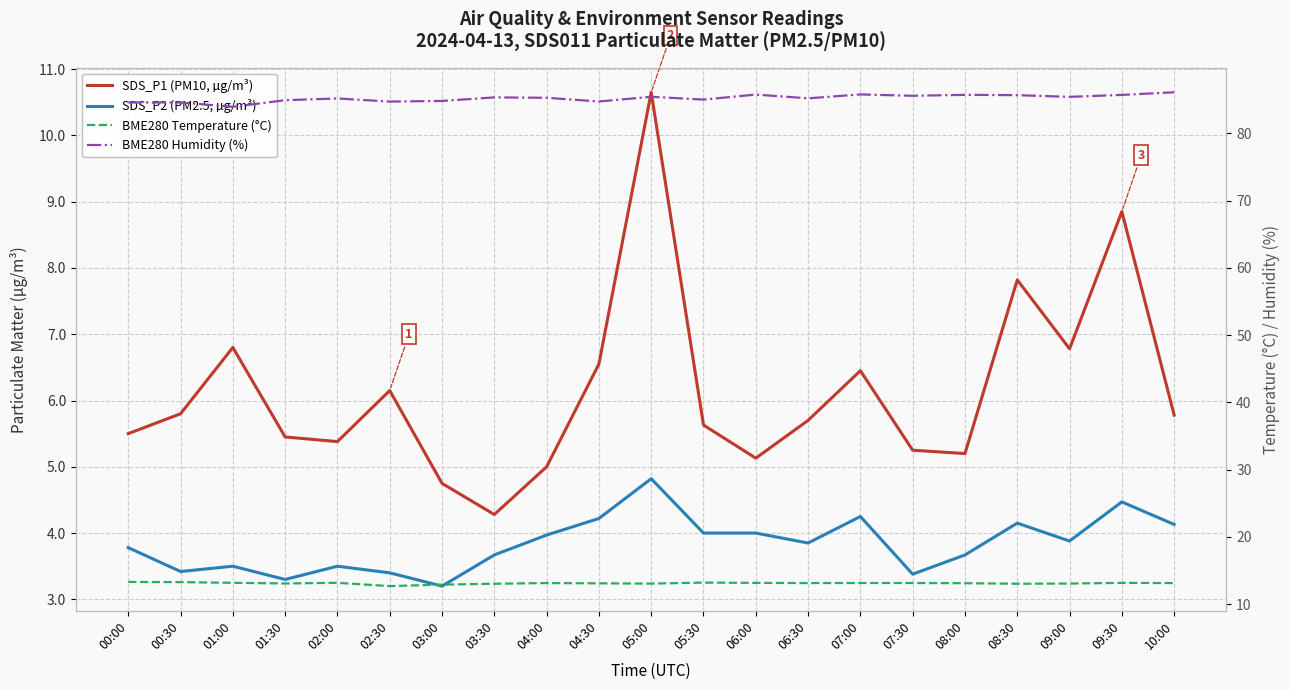

True or false: SDS_P2 (PM2.5, µg/m³) and BME280 Humidity (%) intersect in this chart.

False